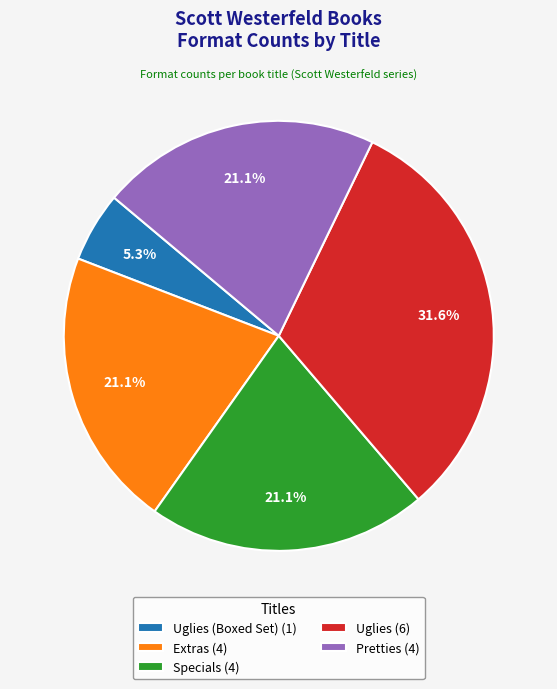

Is there any slice that represents more than half of the pie?

No